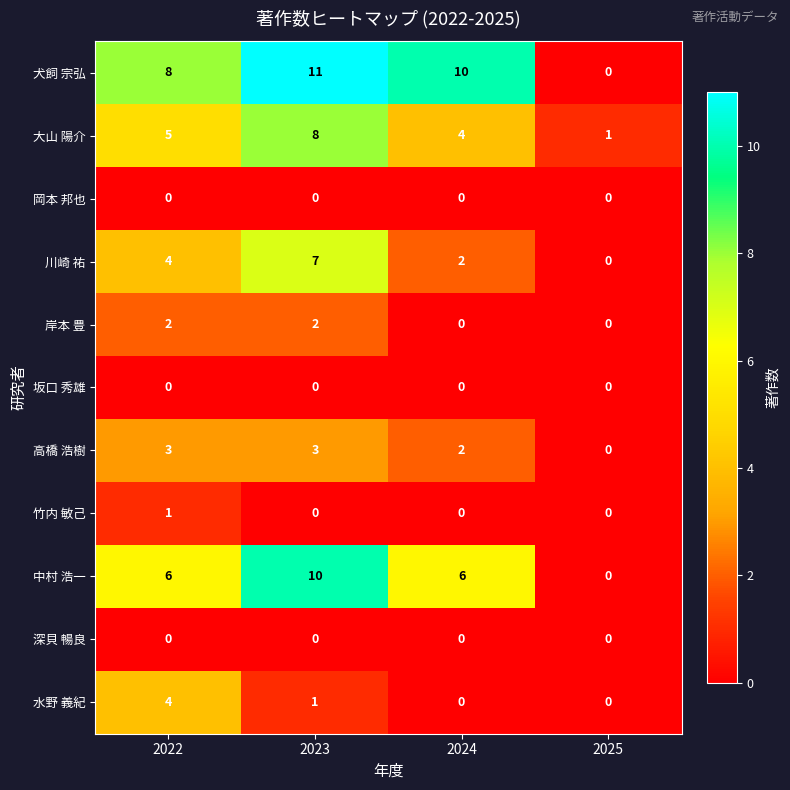

Which series changed the most between 2022 and 2024?

水野 義紀